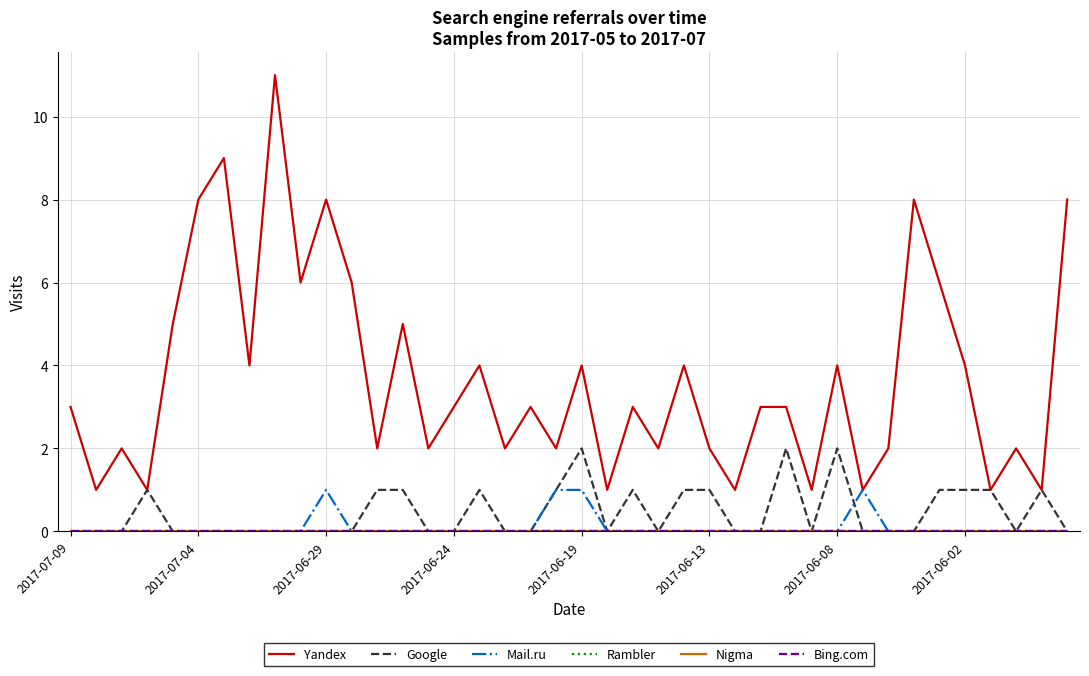

True or false: Rambler and Yandex cross at least once.

False